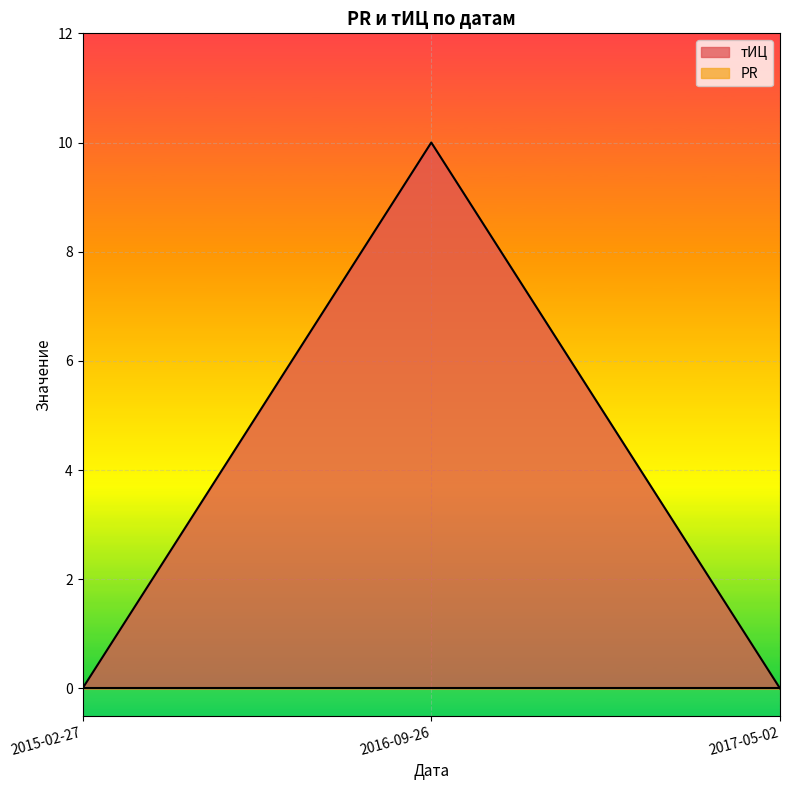

How many values are between 0 and 10?

3